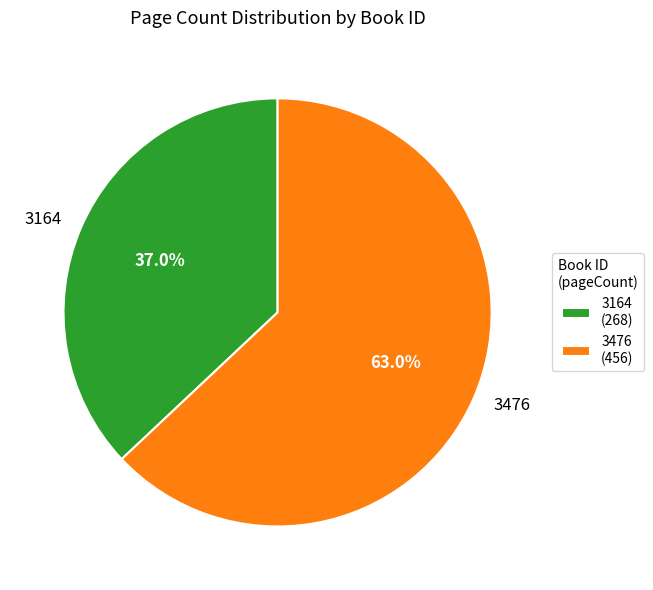

What percentage is the 3476 slice, to the nearest percent?

63%